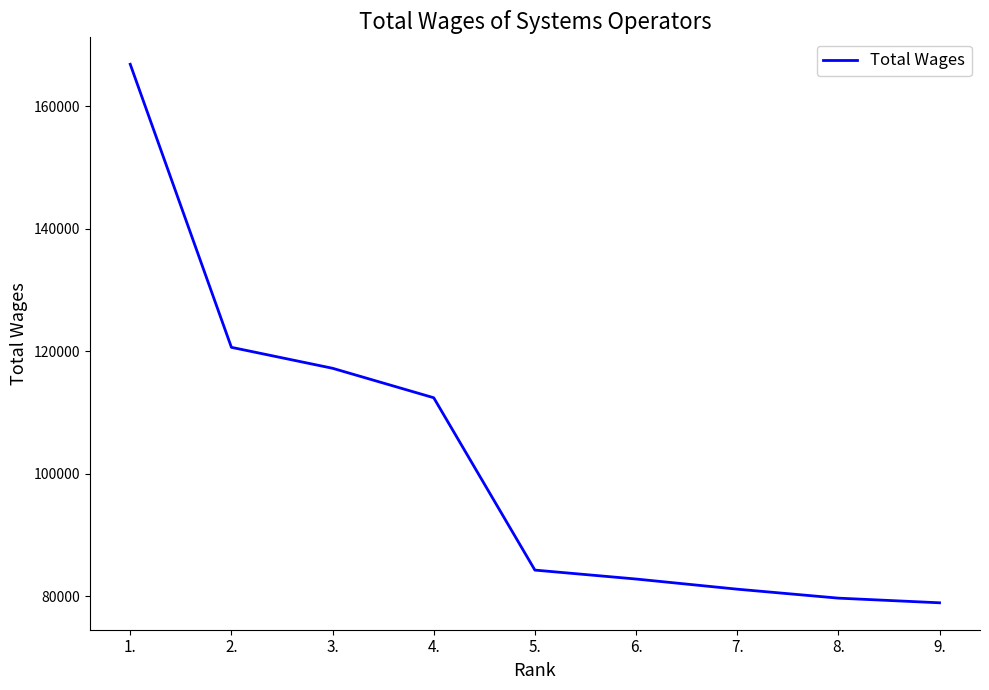

What is the greatest value displayed?

166838